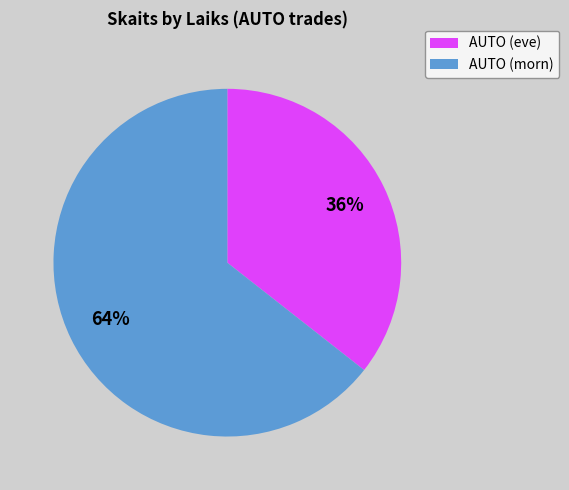

To the nearest percent, what is the average slice percentage?

50%